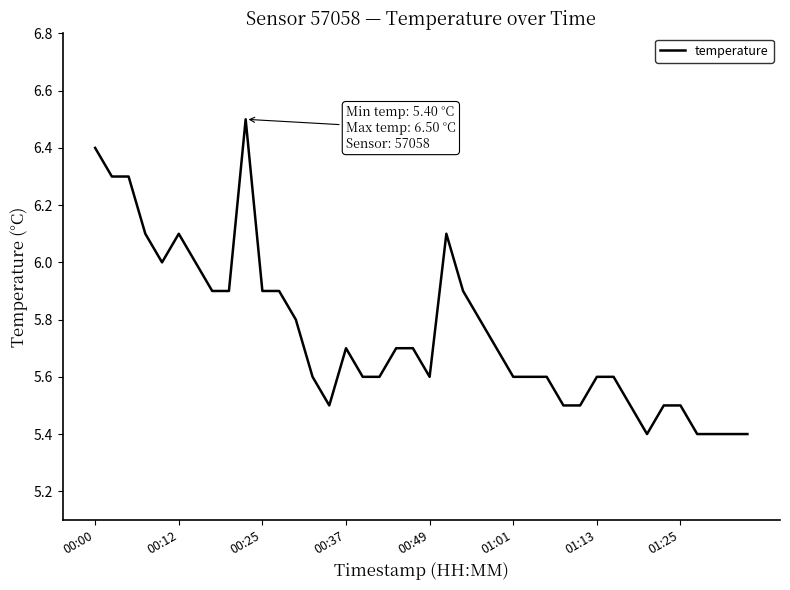

What is the difference between the maximum and minimum values?

1.1